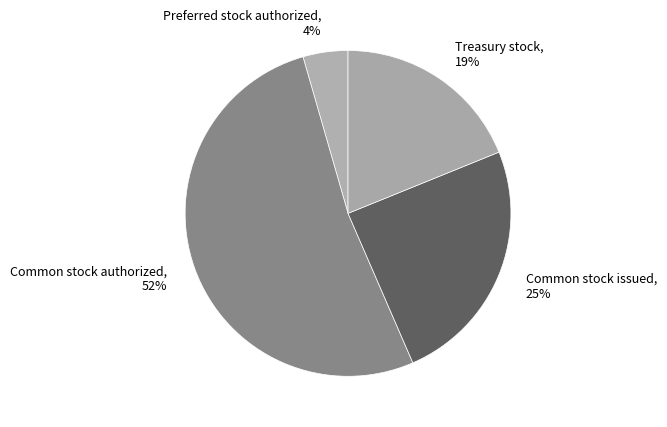

Approximately how many times larger is the value at Common stock authorized compared to Common stock issued?

2.1